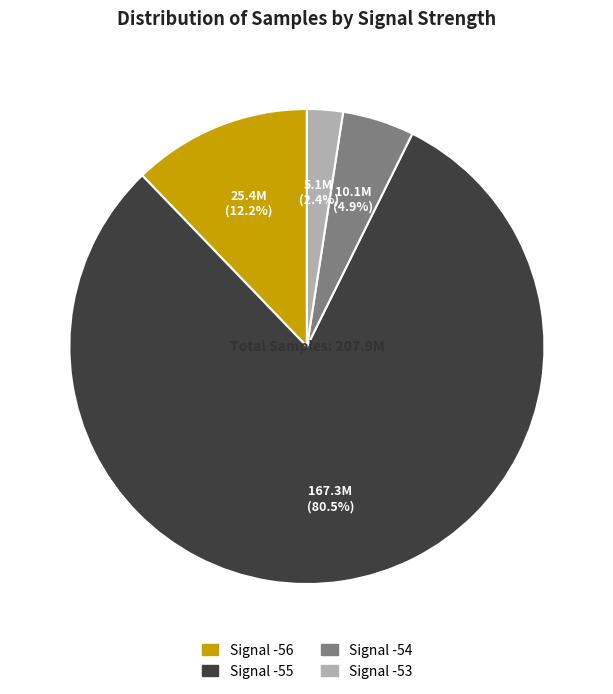

Is there a majority slice in this chart?

Yes